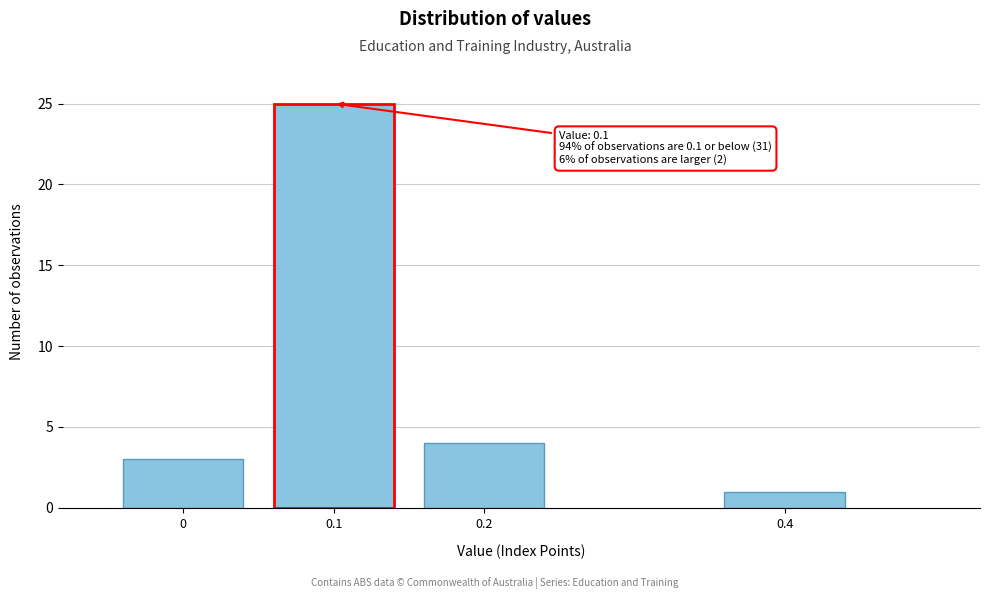

Reading right to left, extract all data points from this chart.

1	4	25	3